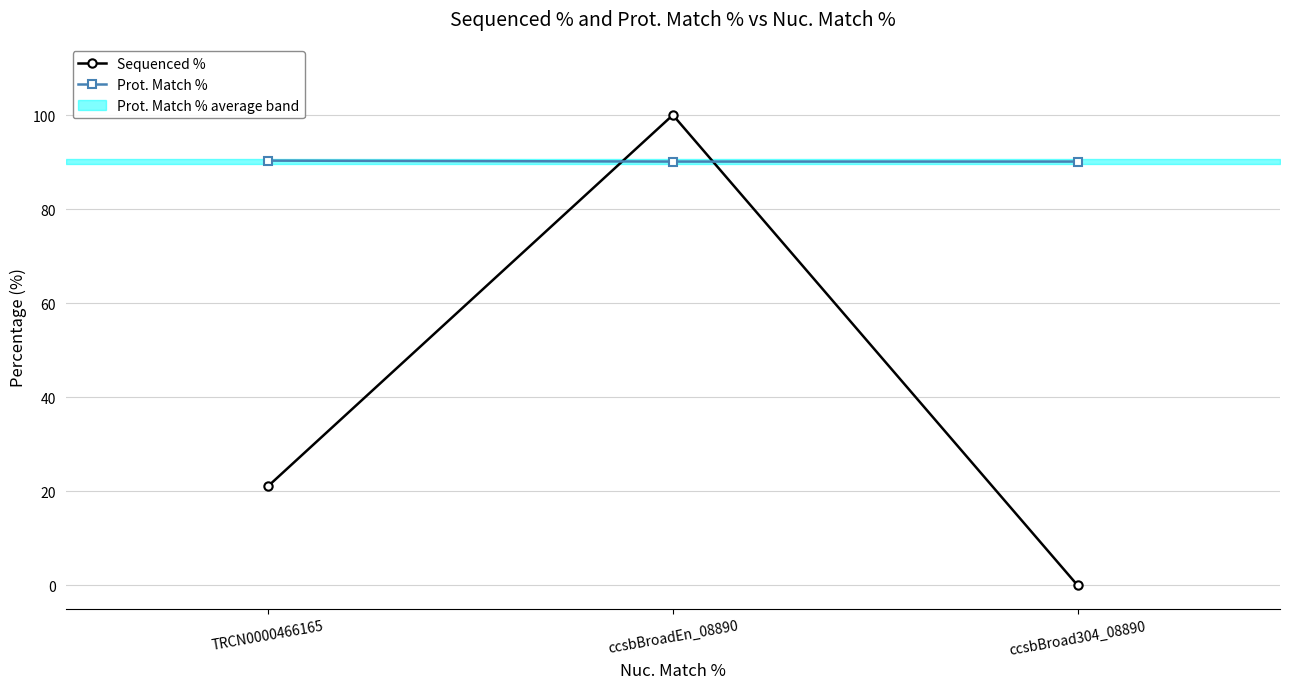

Which label corresponds to the largest value in the chart?

ccsbBroadEn_08890